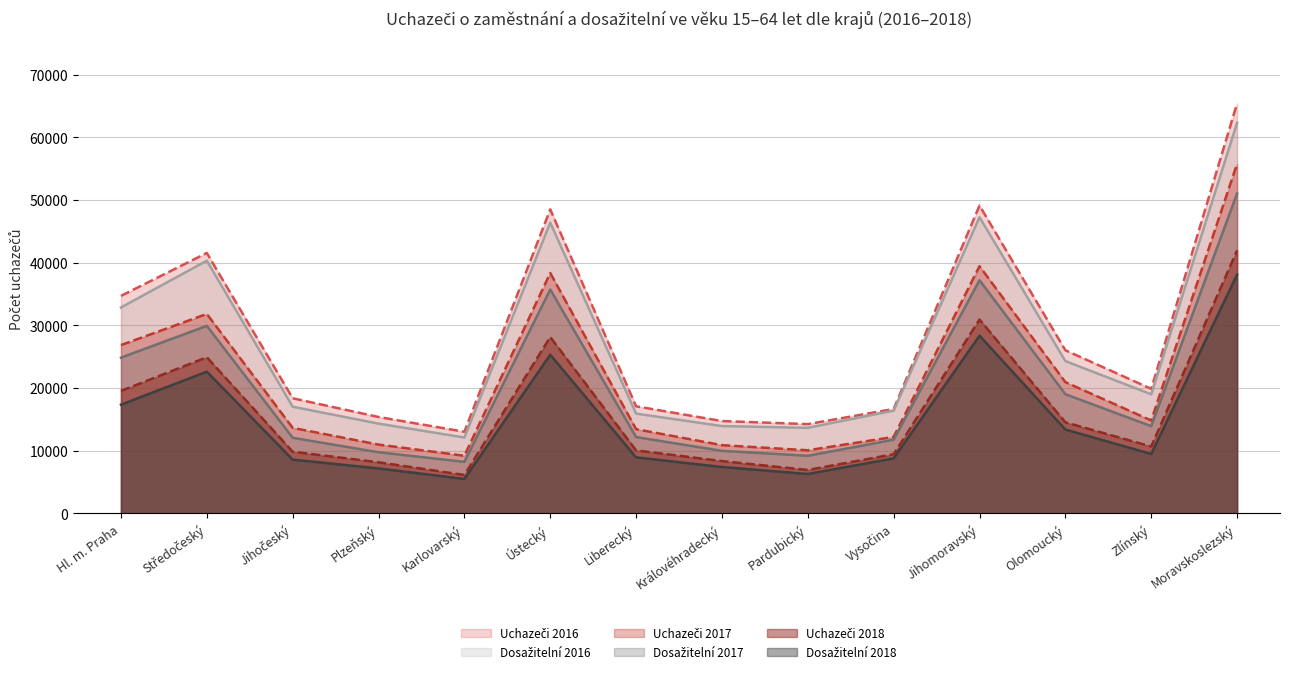

What is the label of the 11th point from the left?

Jihomoravský